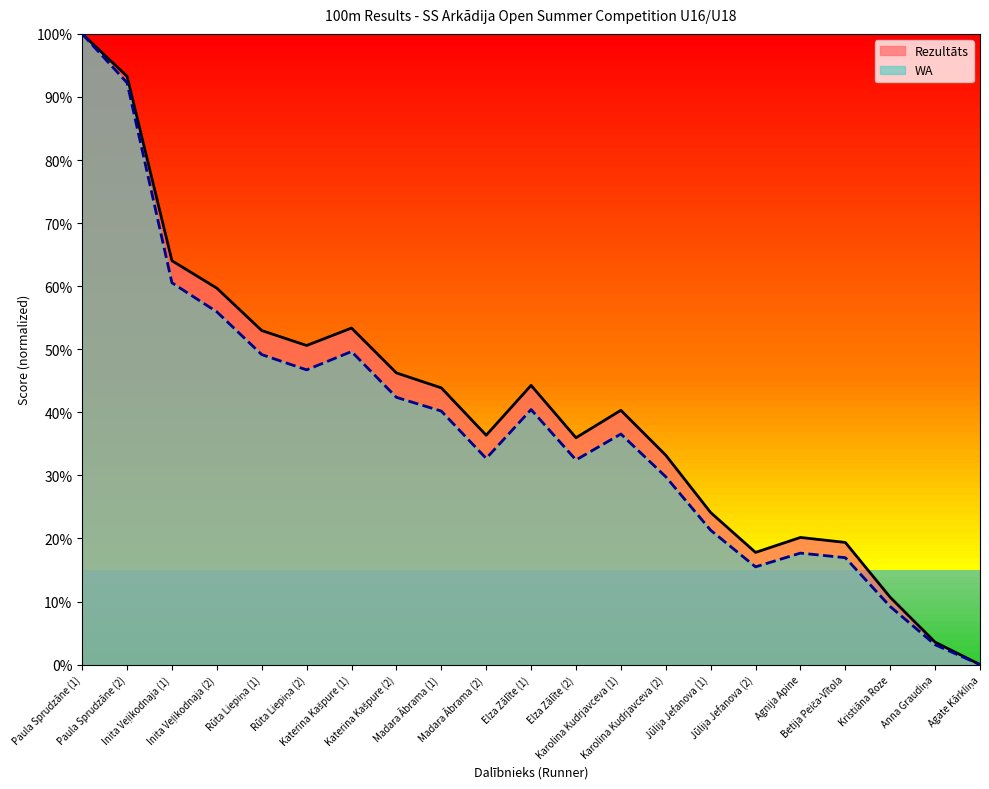

List the series in order of their overall mean, lowest first.

WA, Rezultāts